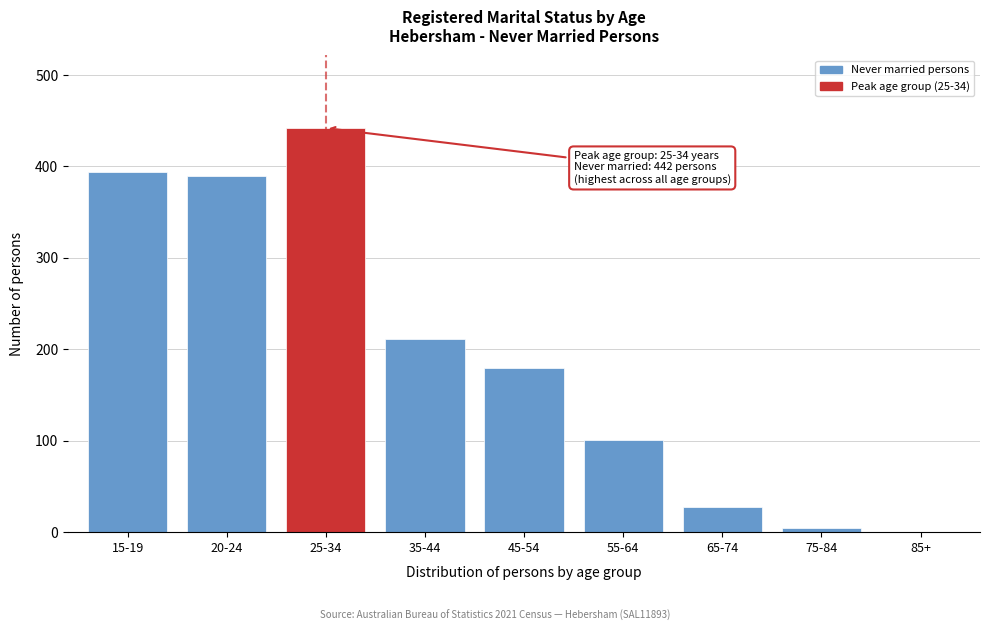

Reading left to right, transcribe all the data shown in this chart.

15-19=394	20-24=390	25-34=442	35-44=211	45-54=180	55-64=101	65-74=27	75-84=4	85+=0